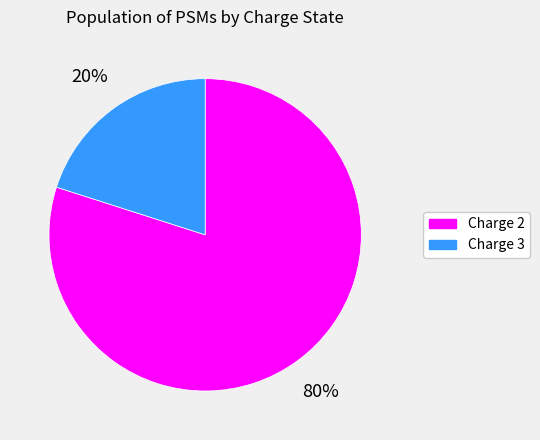

To the nearest percent, what percentage of the pie is Charge 3?

20%